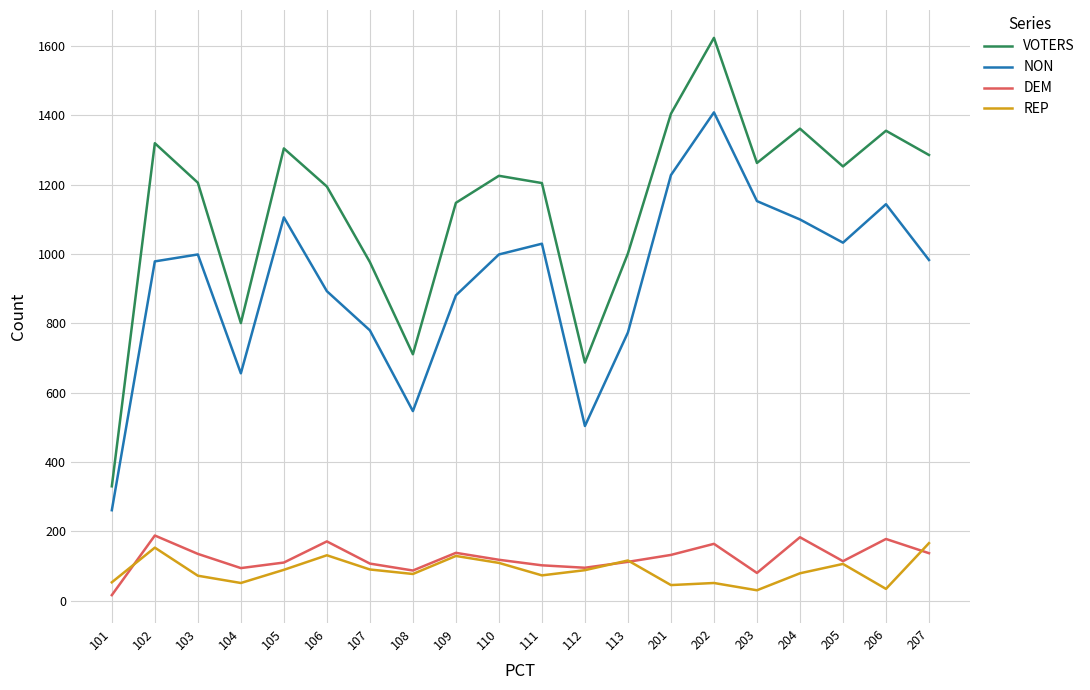

How many interior local valleys does the DEM series have?

5